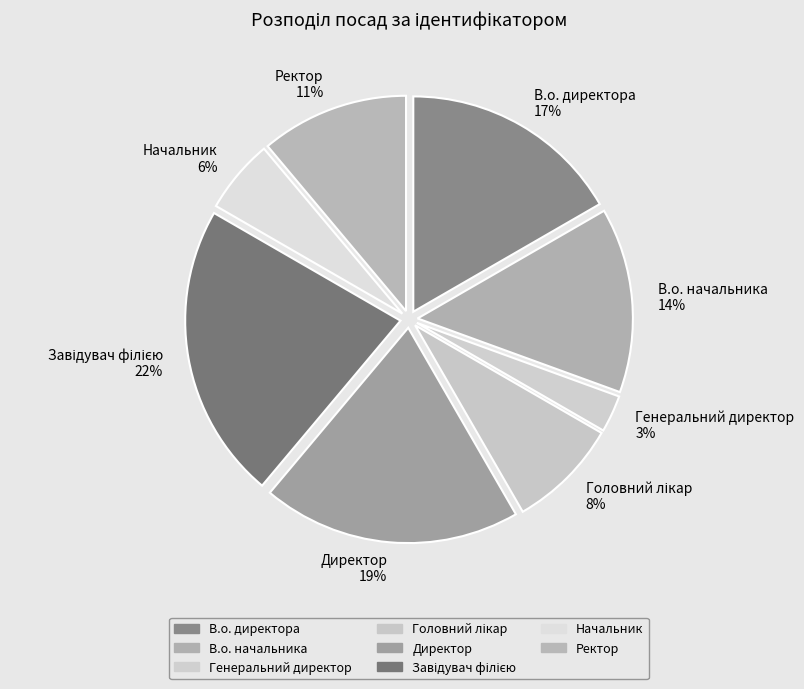

Is there a majority slice in this chart?

No